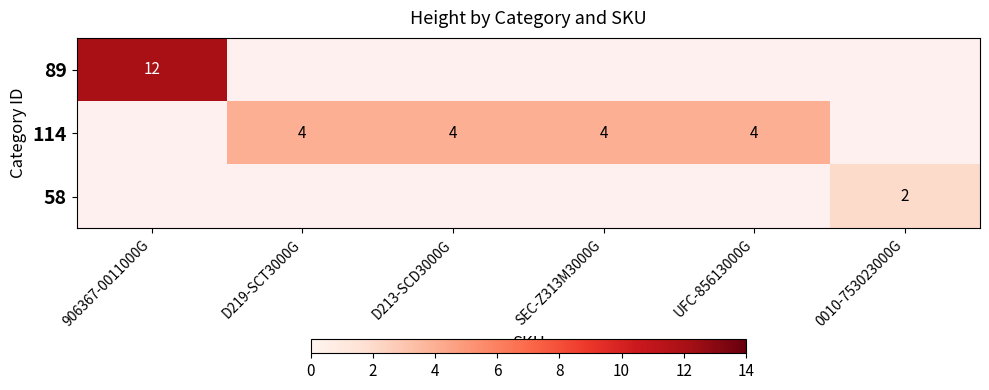

Is it true that 114 equals 5 at UFC-85613000G?

False